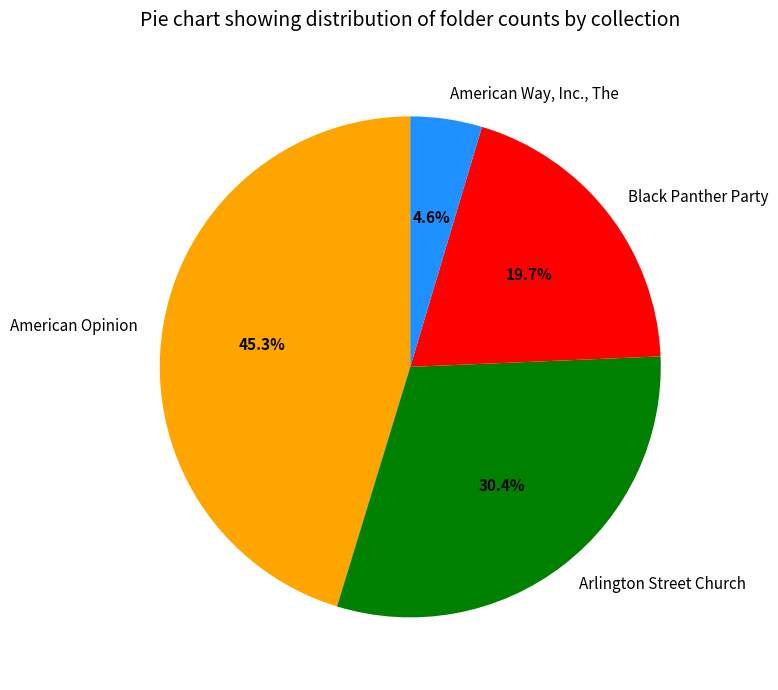

Which has a higher value, American Way, Inc., The or Black Panther Party?

Black Panther Party